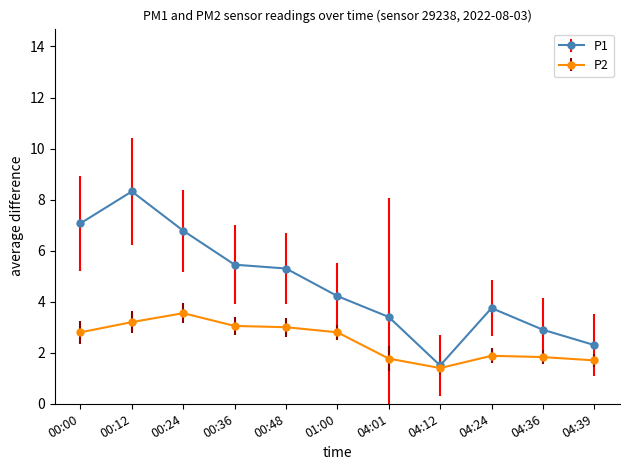

At which label does P1 first exceed 4?

00:00